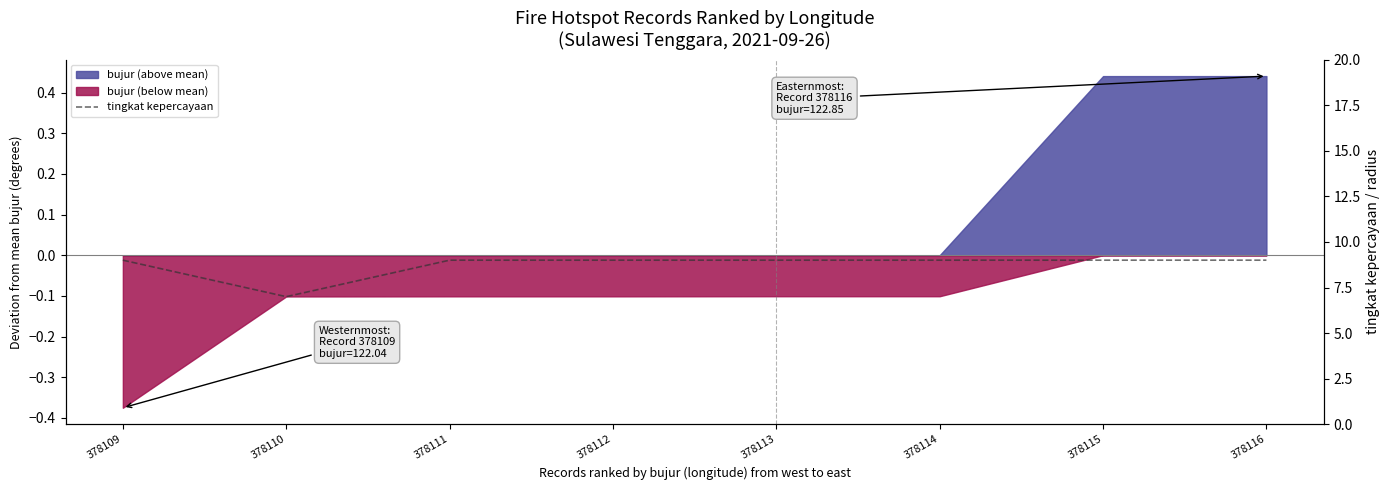

How many categories are shown in the chart?

8